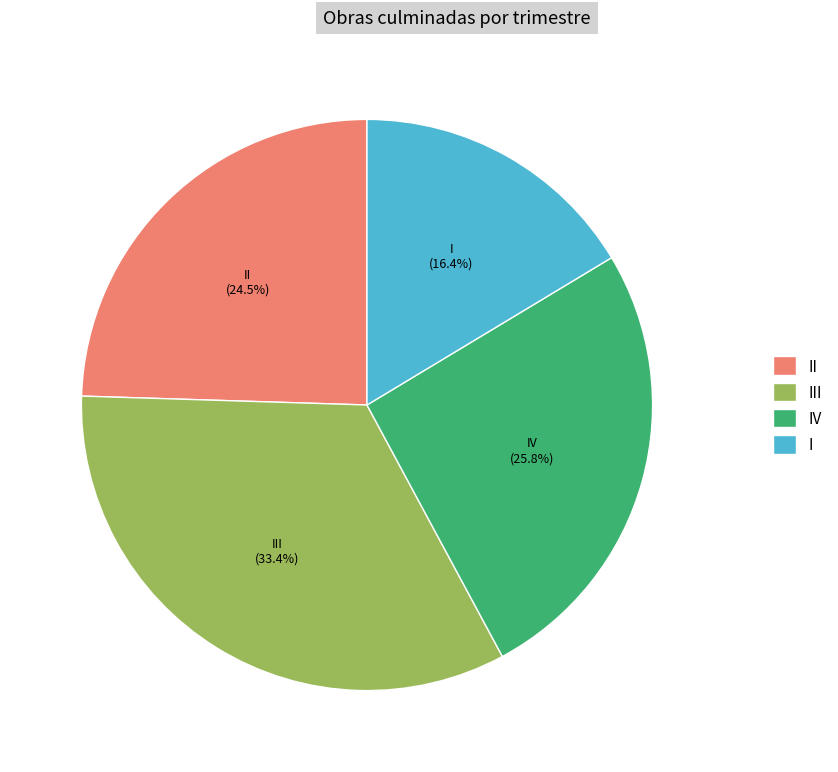

Rank the categories by value from highest to lowest.

III, IV, II, I